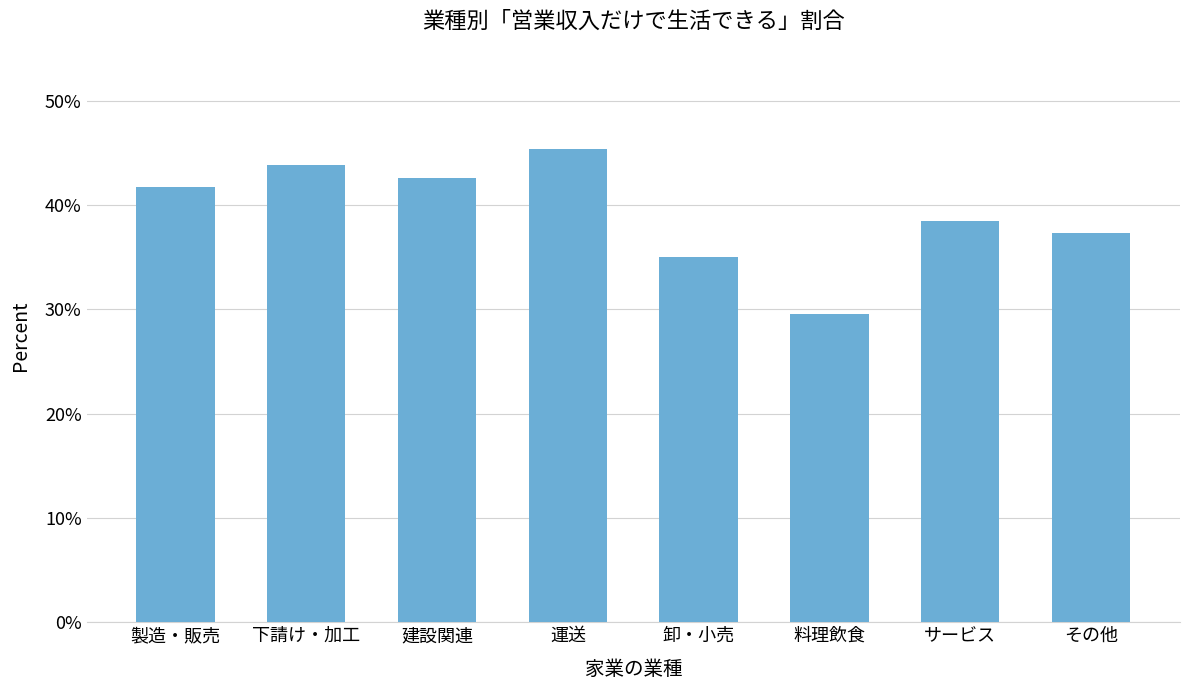

Reading right to left, extract all data points from this chart.

その他=37.3	サービス=38.5	料理飲食=29.6	卸・小売=35.0	運送=45.4	建設関連=42.6	下請け・加工=43.9	製造・販売=41.7